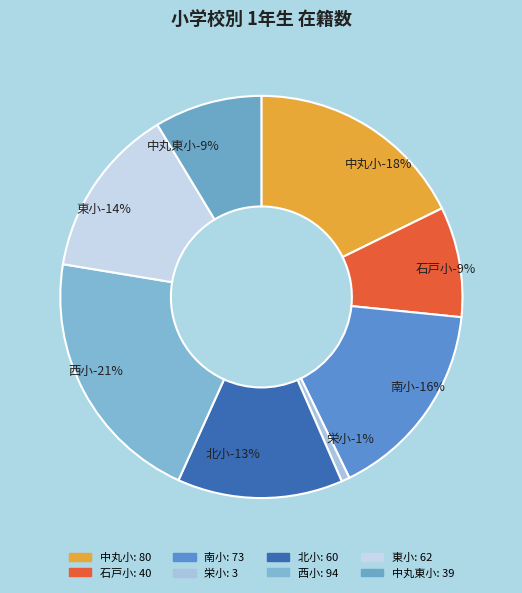

To the nearest percent, what portion does 石戸小 represent?

9%